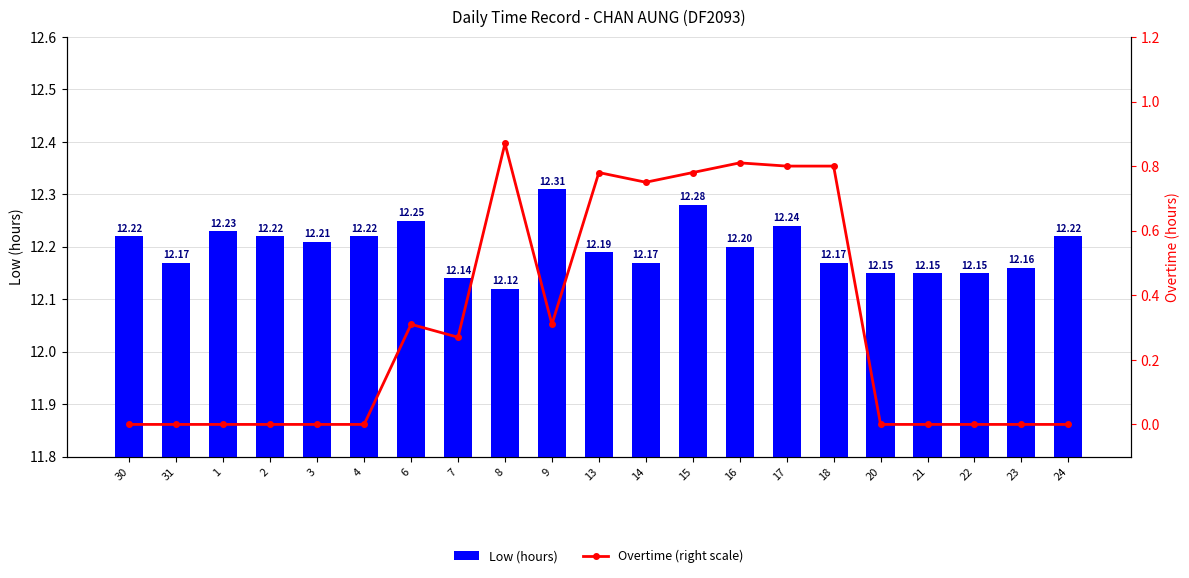

Reading left to right, transcribe all the data shown in this chart.

Low (hours): 12.2	12.2	12.2	12.2	12.2	12.2	12.2	12.1	12.1	12.3	12.2	12.2	12.3	12.2	12.2	12.2	12.2	12.2	12.2	12.2	12.2
Overtime (right scale): 0.0	0.0	0.0	0.0	0.0	0.0	0.3	0.3	0.9	0.3	0.8	0.8	0.8	0.8	0.8	0.8	0.0	0.0	0.0	0.0	0.0